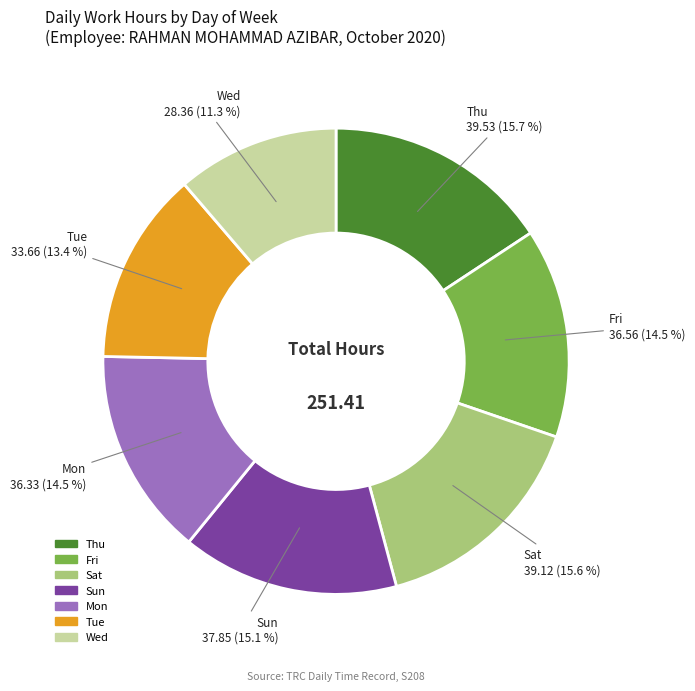

How many segments does this pie chart have?

7